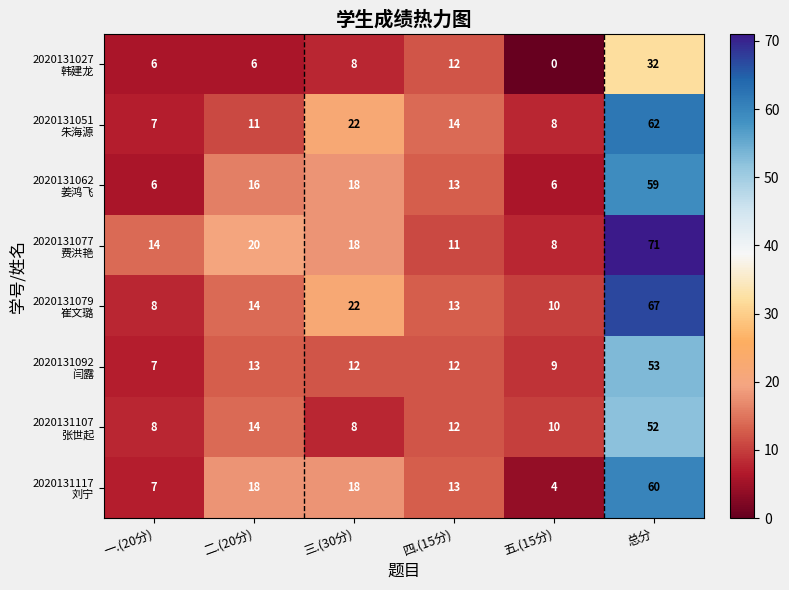

At how many categories does at least one series exceed 3?

6